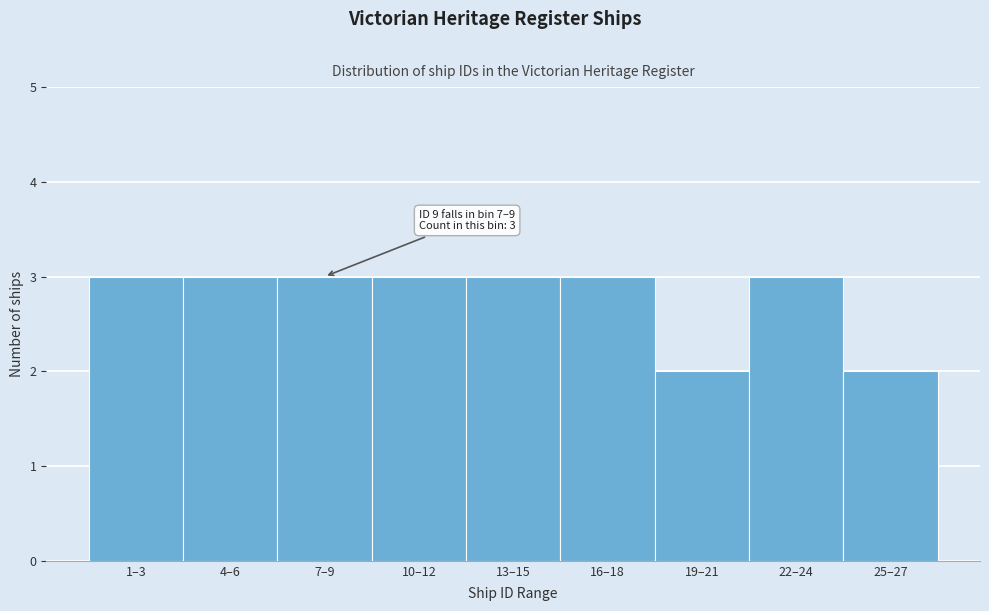

Reading left to right, list all the values displayed in this chart.

1–3=3	4–6=3	7–9=3	10–12=3	13–15=3	16–18=3	19–21=2	22–24=3	25–27=2